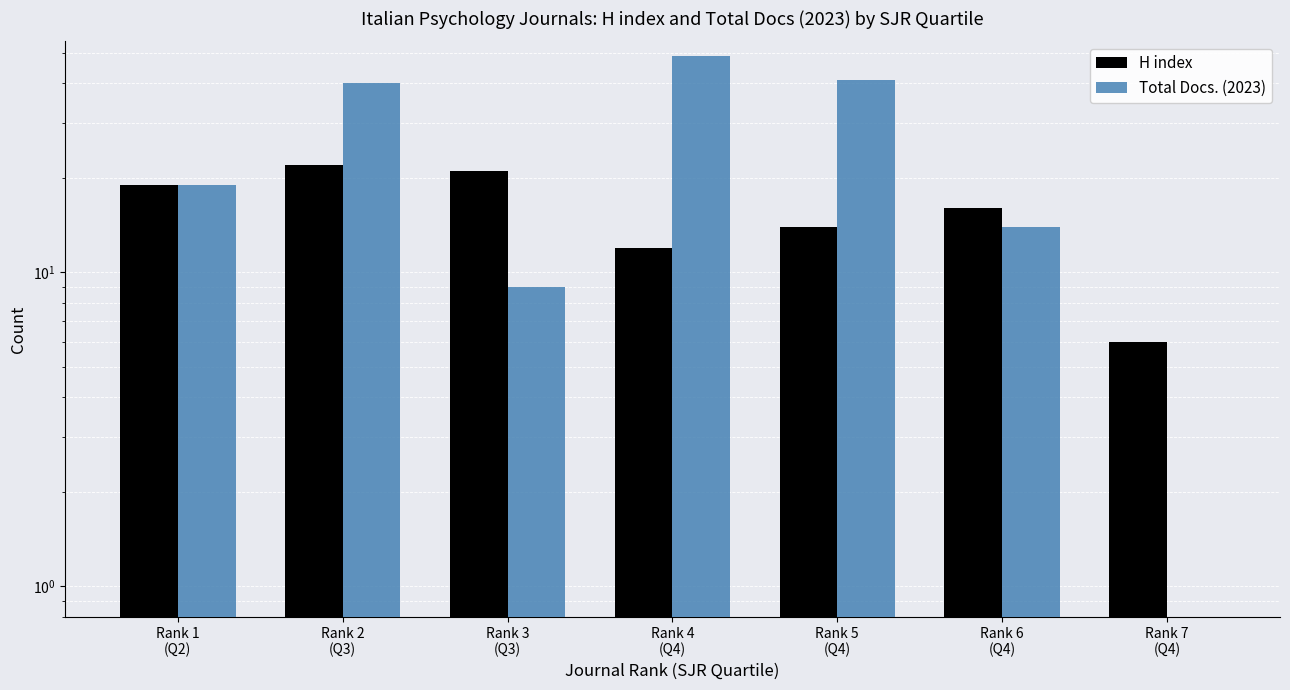

What is the label of the 6th bar from the right?

Rank 2
(Q3)